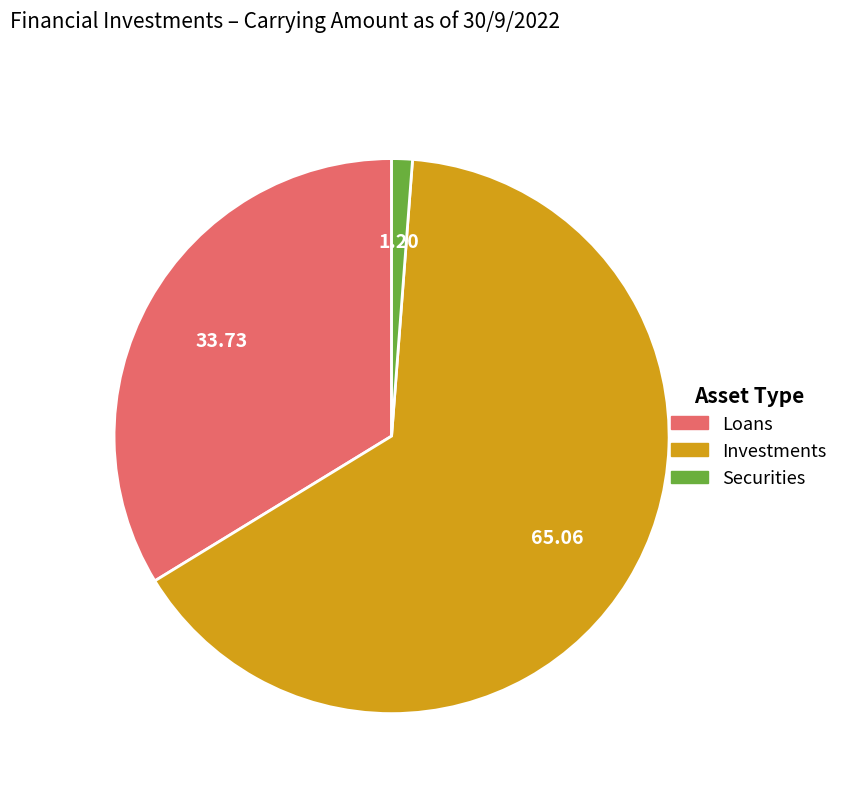

Is the sum of Loans and Investments greater than half?

Yes